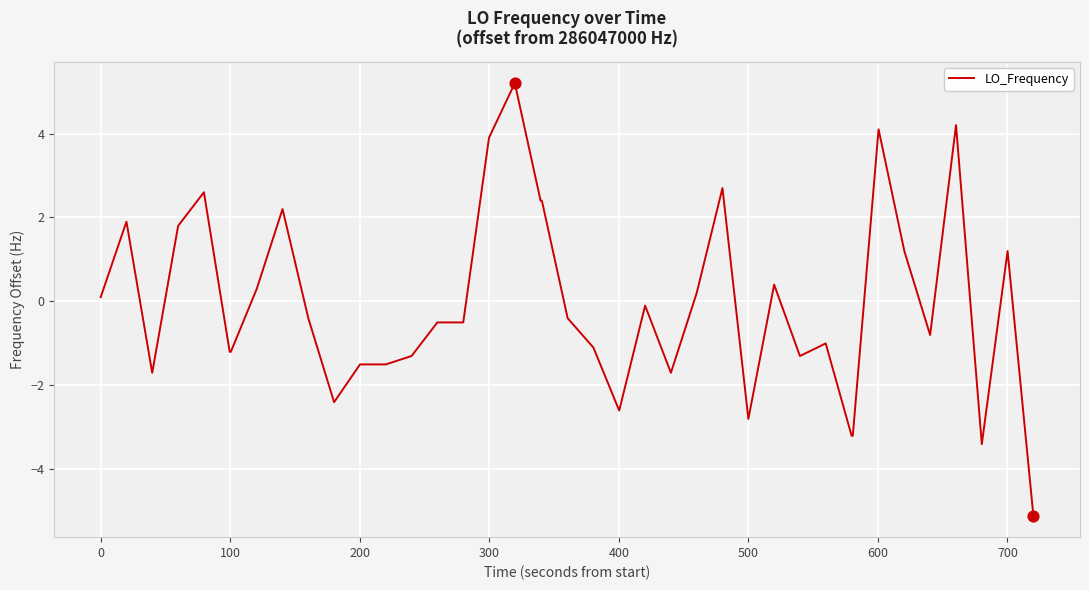

What is the difference between the maximum and minimum values?

10.3